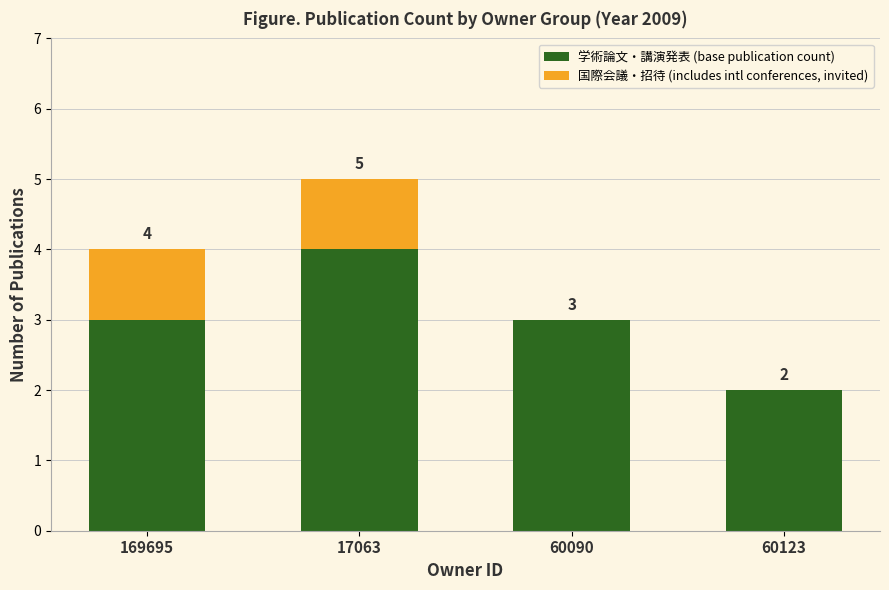

Which category has the highest value in the 学術論文・講演発表 (base publication count) series?

17063